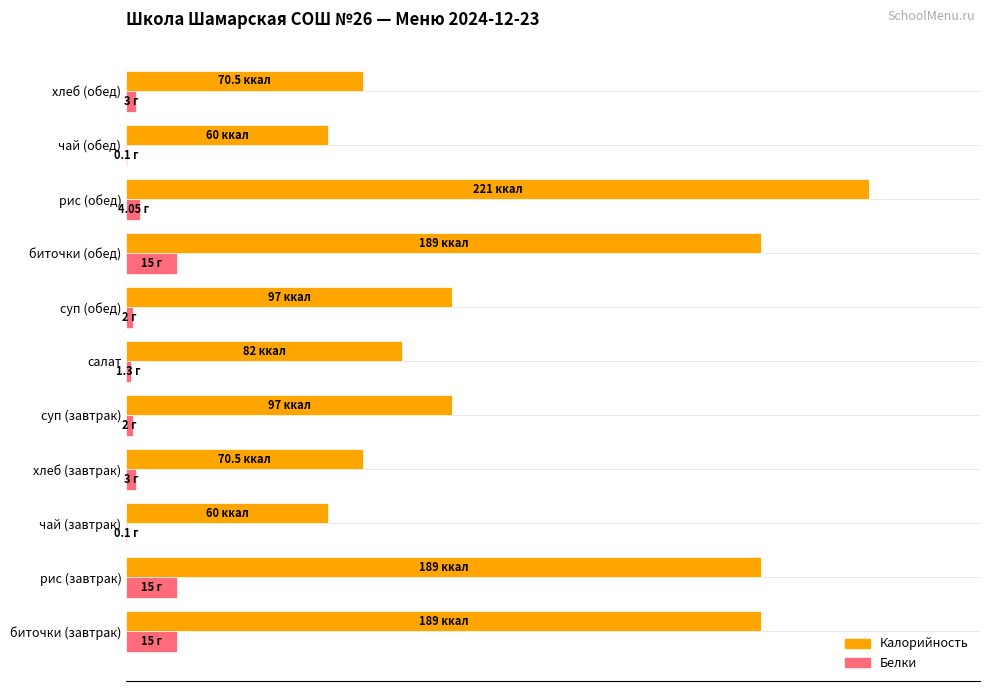

Where is Белки nearest to the value 3?

рис (обед)